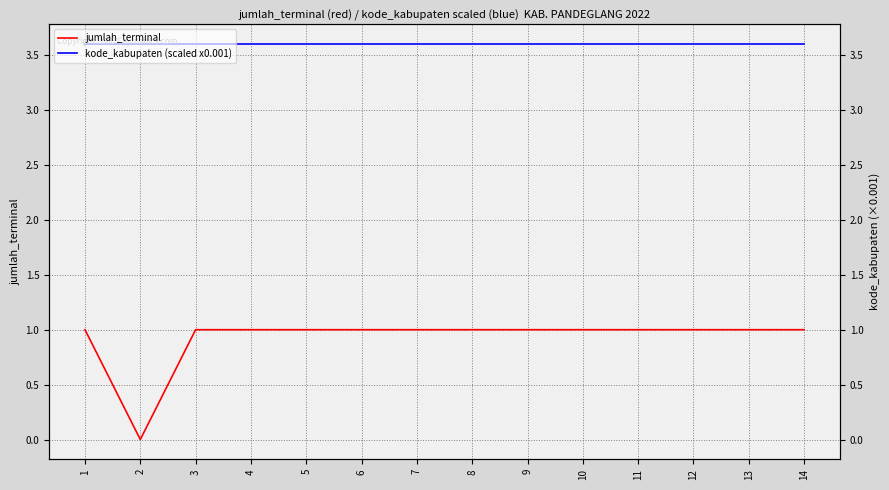

Count the number of categories in the chart.

14